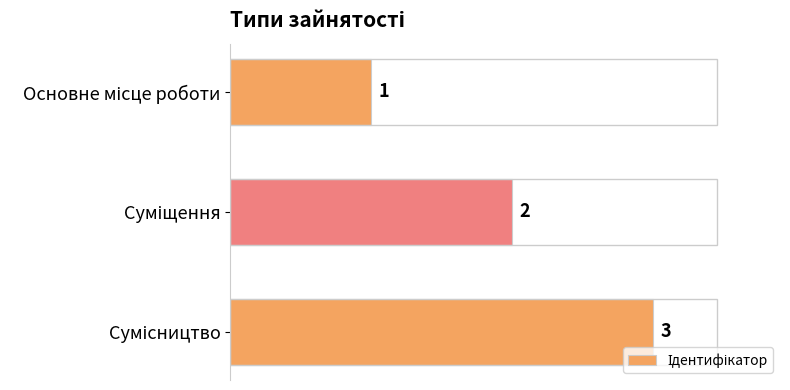

What is the value of the 1st bar from the top?

1